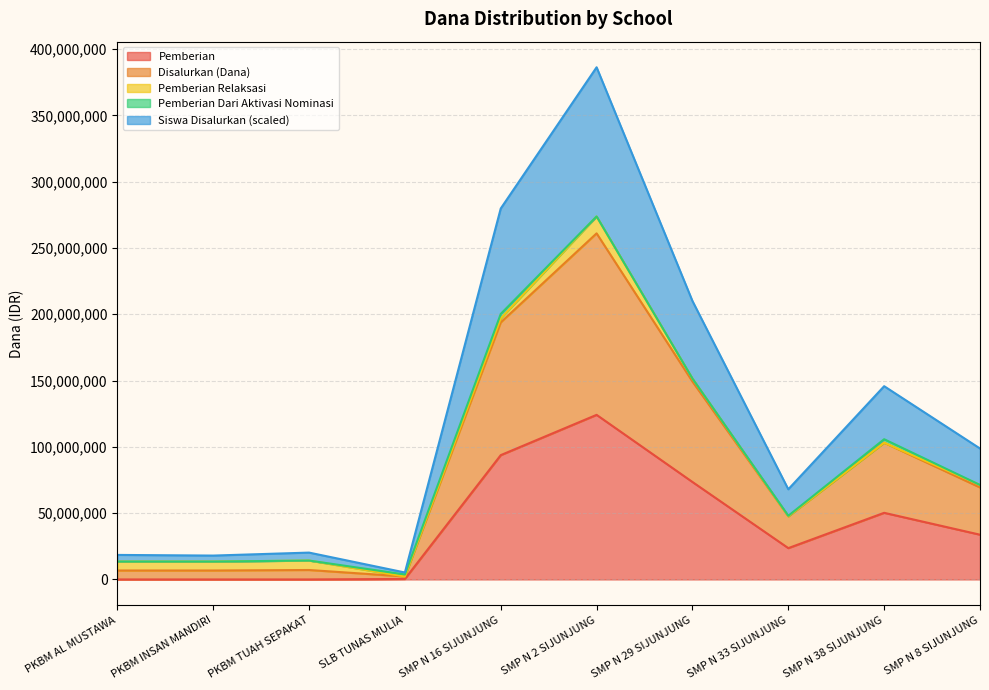

Is it true that Disalurkan (Dana) equals 174764344 at SMP N 2 SIJUNJUNG?

False